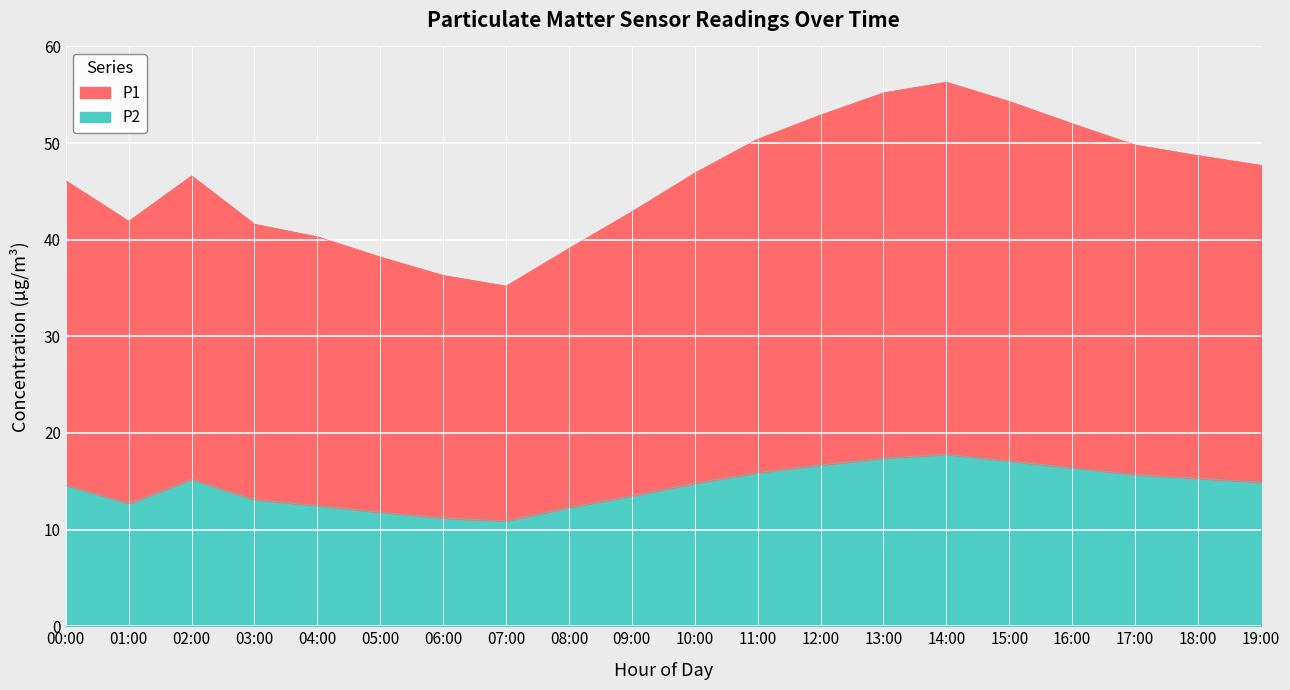

Reading left to right, list all the values displayed in this chart.

P1: 00:00=46.1	01:00=41.9	02:00=46.6	03:00=41.6	04:00=40.3	05:00=38.2	06:00=36.3	07:00=35.2	08:00=39.1	09:00=42.9	10:00=46.9	11:00=50.4	12:00=52.9	13:00=55.2	14:00=56.3	15:00=54.3	16:00=52.0	17:00=49.8	18:00=48.7	19:00=47.7
P2: 00:00=14.6	01:00=12.7	02:00=15.2	03:00=13.1	04:00=12.5	05:00=11.8	06:00=11.2	07:00=10.9	08:00=12.3	09:00=13.5	10:00=14.8	11:00=15.9	12:00=16.7	13:00=17.4	14:00=17.8	15:00=17.1	16:00=16.4	17:00=15.7	18:00=15.3	19:00=14.9